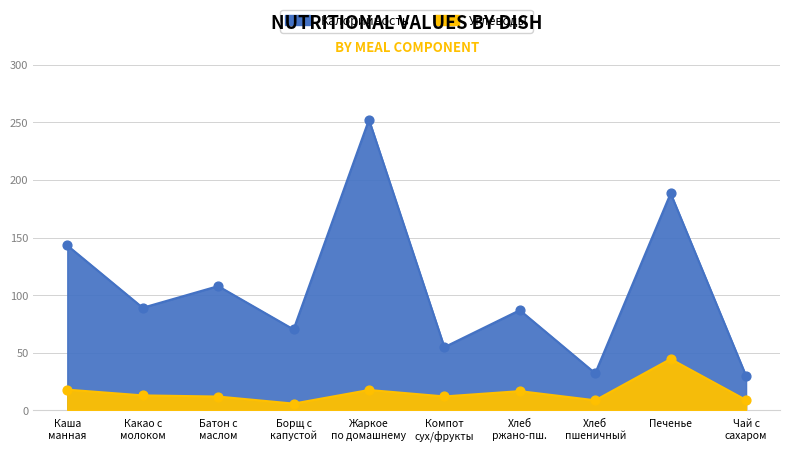

What is the total value across all series at Печенье?

233.1